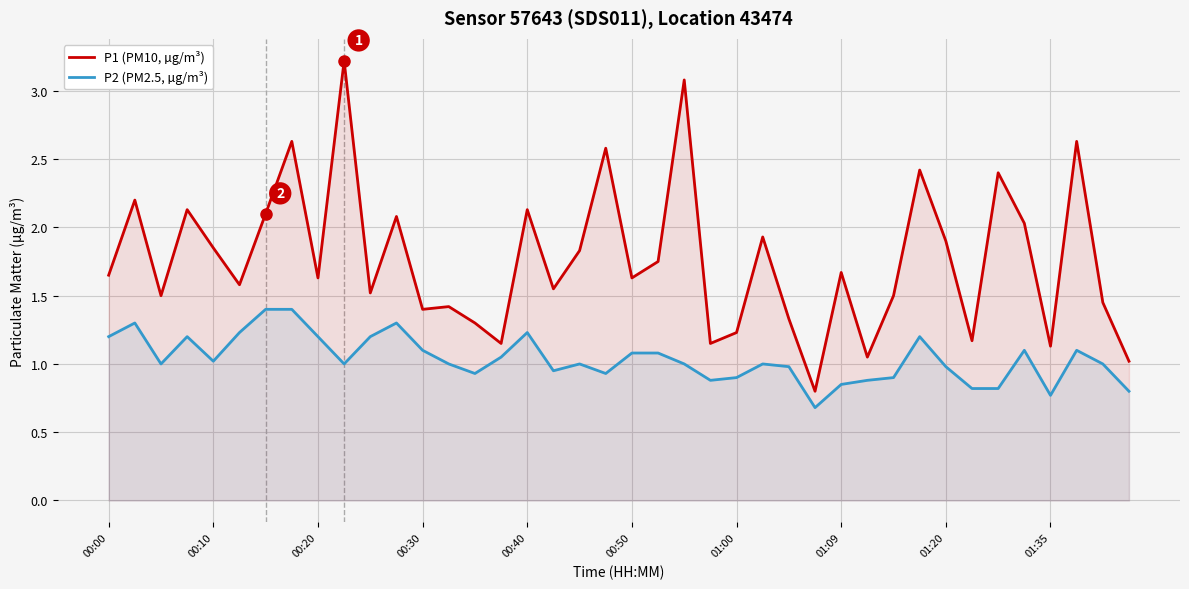

True or false: P1 (PM10, µg/m³) and P2 (PM2.5, µg/m³) cross at least once.

False